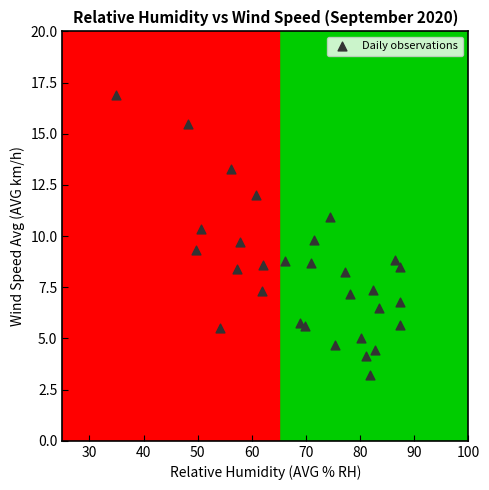

What is the range of X values (max minus min)?

52.5